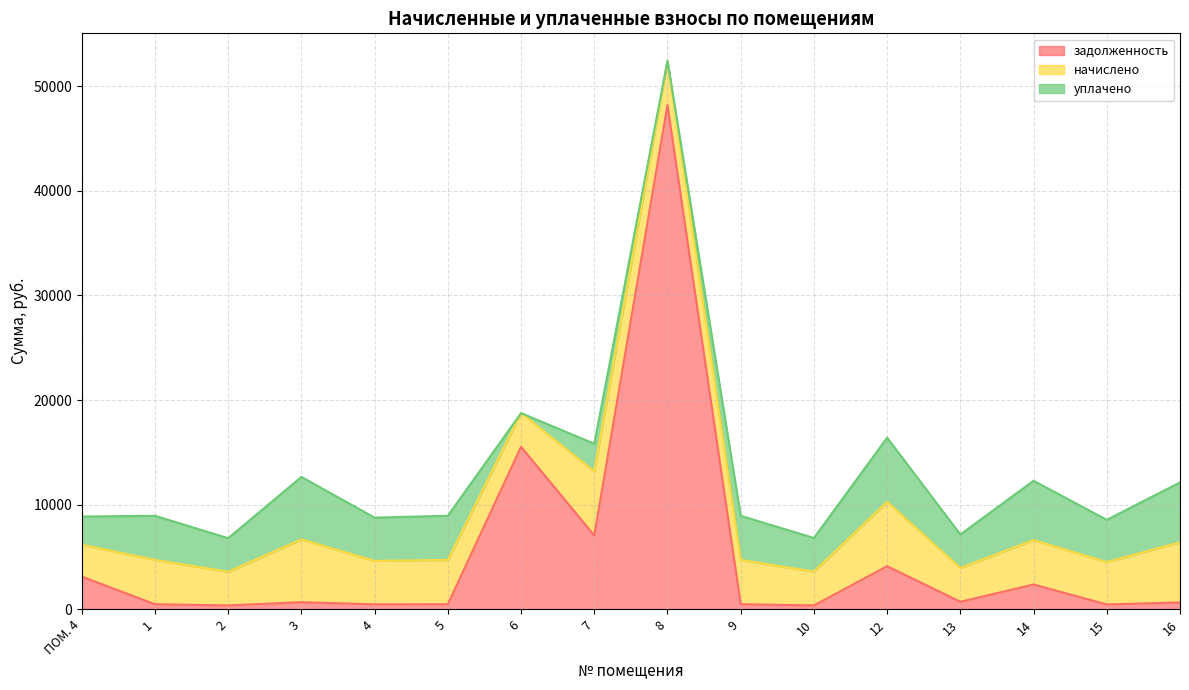

Where is the first local maximum for задолженность?

3